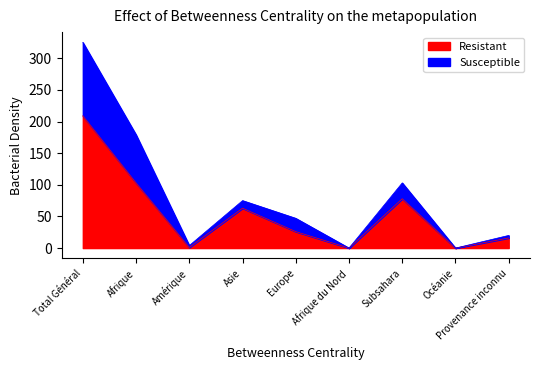

At which category is the sum across all series the highest?

Total Général